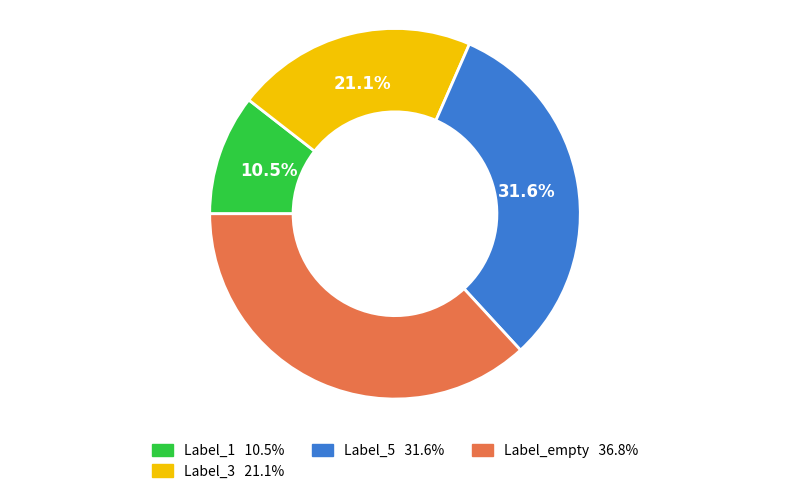

Does any single category account for the majority?

No